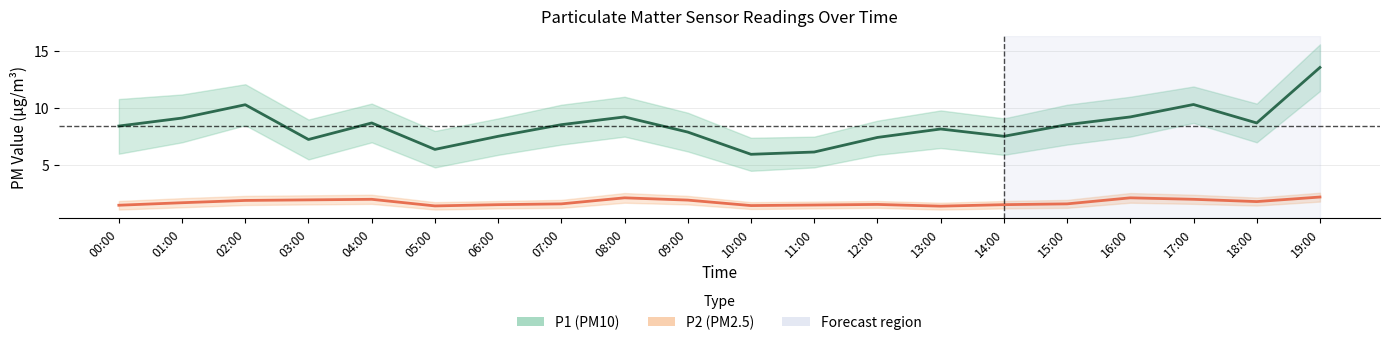

Is the value of P2 at 10:00 greater than the value of P1 at 01:00?

No